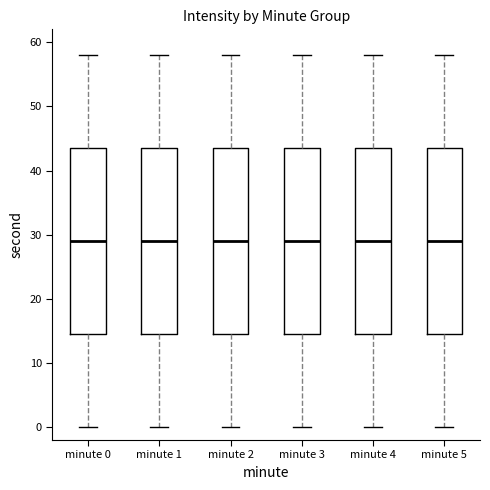

Reading left to right, read every box against the y-axis: the position of its median line, the range the box covers, and the ends of its whiskers. The values are not printed on the chart, so give them approximately, as read against the axis.

minute 0: median 29, box 15 to 44, whiskers 0 to 58
minute 1: median 29, box 15 to 44, whiskers 0 to 58
minute 2: median 29, box 15 to 44, whiskers 0 to 58
minute 3: median 29, box 15 to 44, whiskers 0 to 58
minute 4: median 29, box 15 to 44, whiskers 0 to 58
minute 5: median 29, box 15 to 44, whiskers 0 to 58